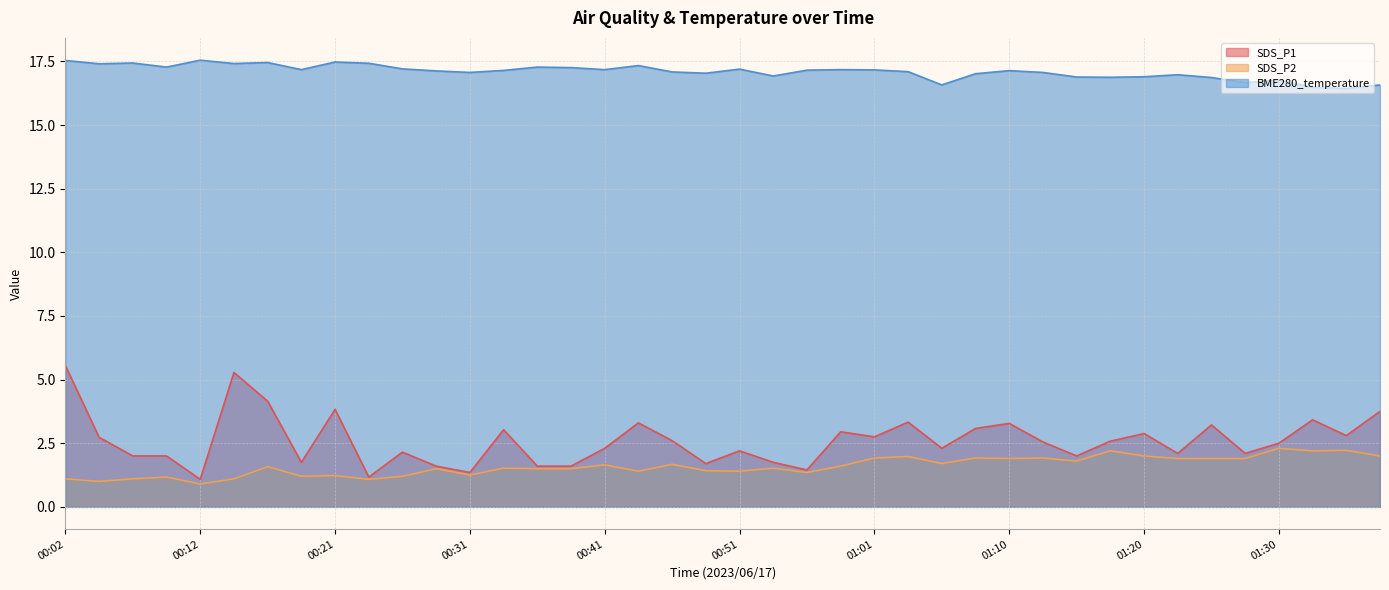

What is the label of the 24th point from the right?

00:41